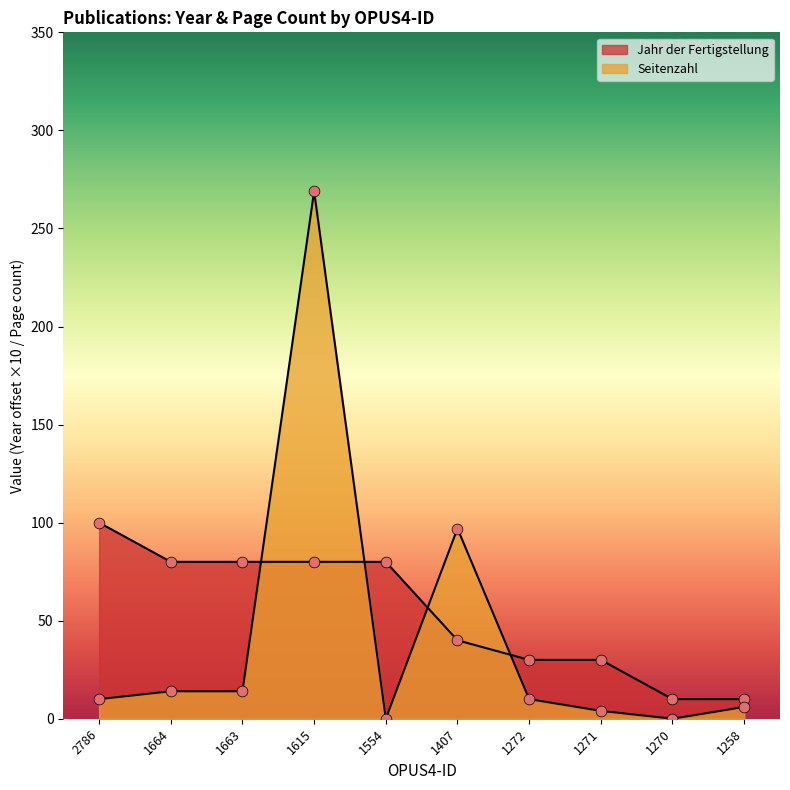

What is the total value across all series at 1407?

137